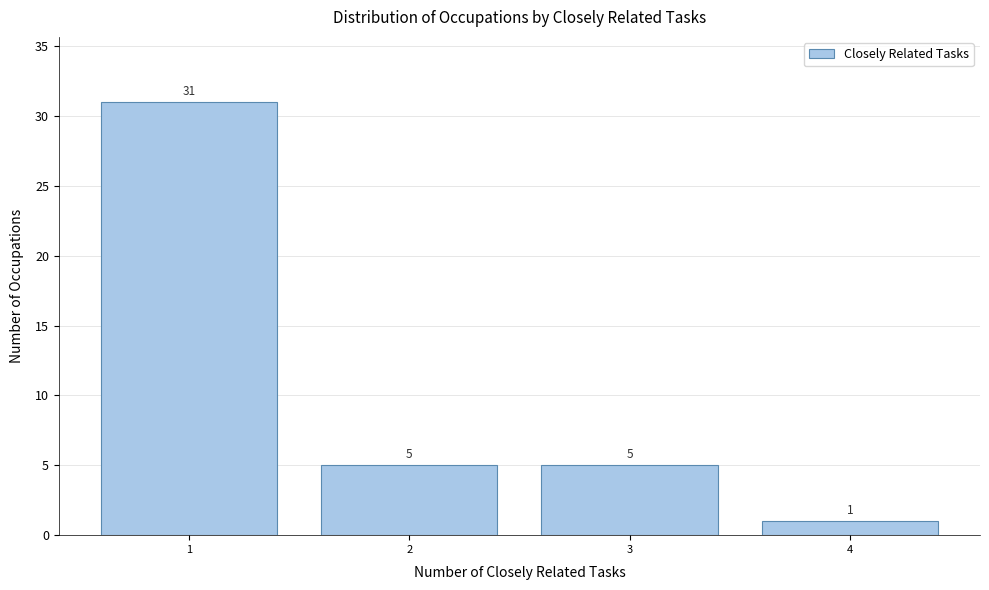

Reading left to right, extract all data points from this chart.

1=31	2=5	3=5	4=1